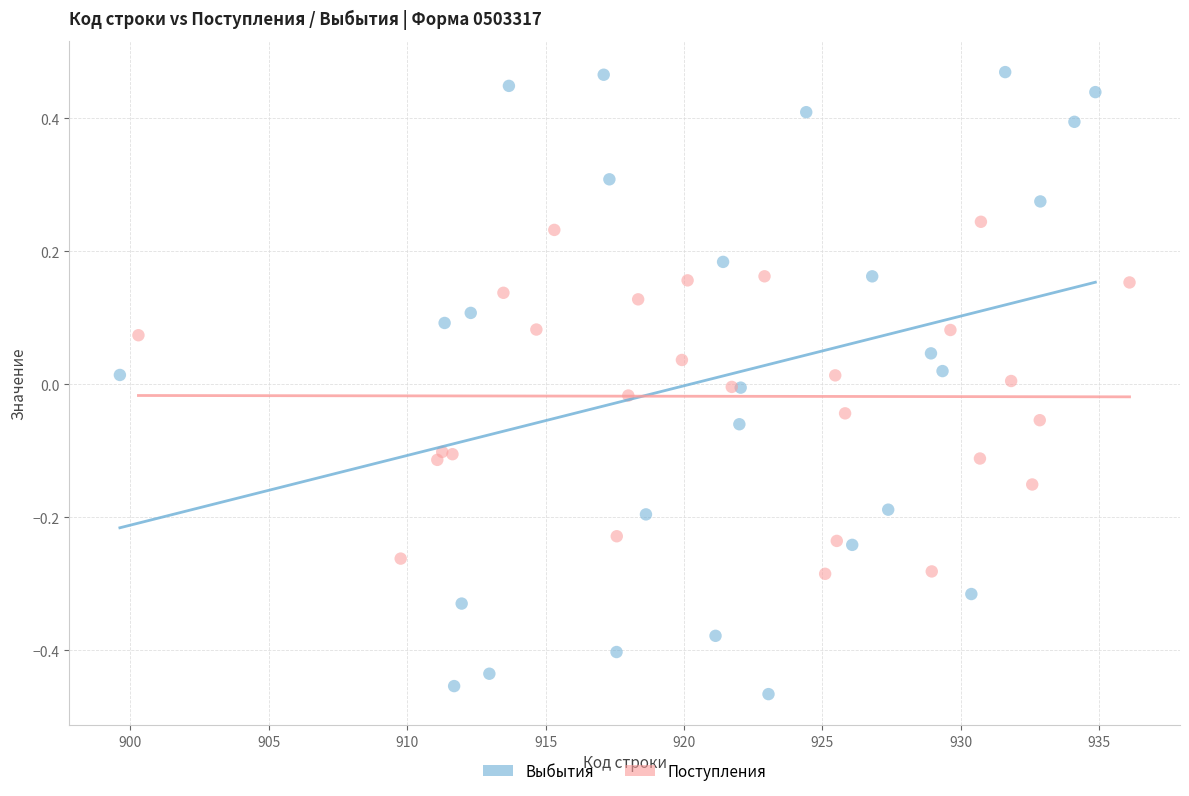

Which series contains the lowest Y value?

Выбытия